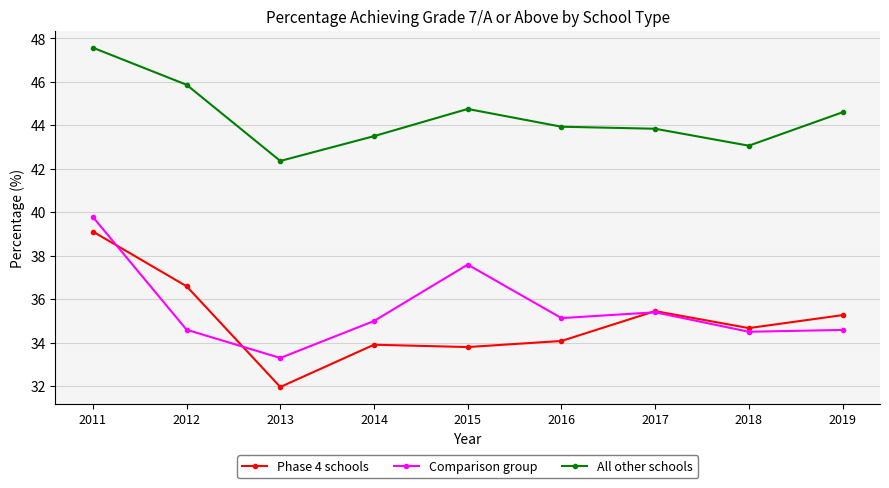

What are all the series names shown in the legend?

Phase 4 schools, Comparison group, All other schools